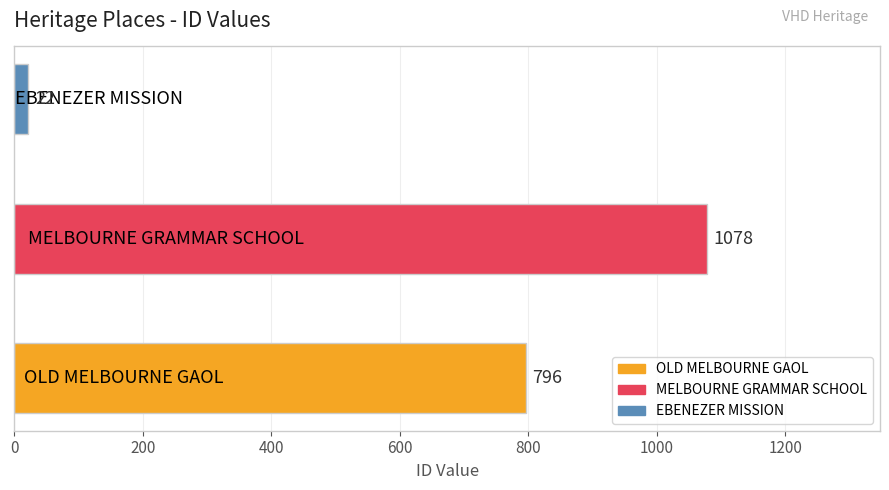

Does the chart contain stacked bars?

No